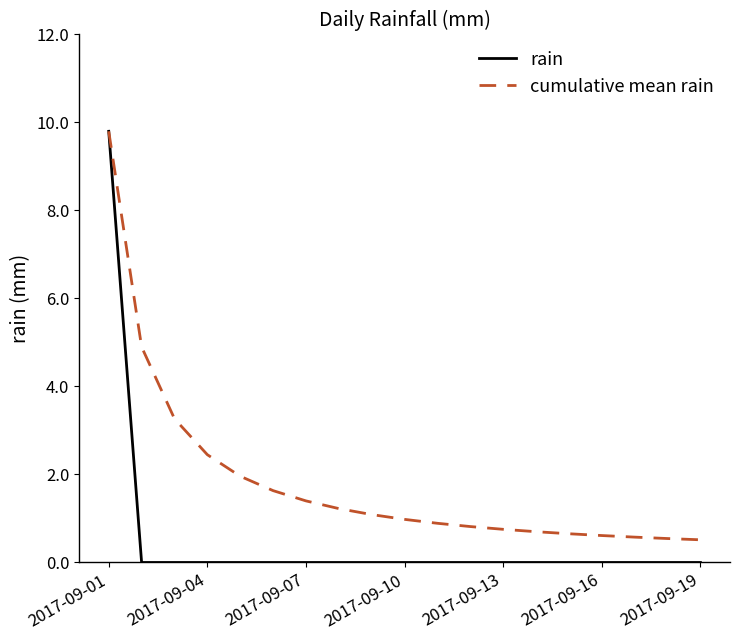

What is the difference between the maximum and minimum values in the rain series?

9.8